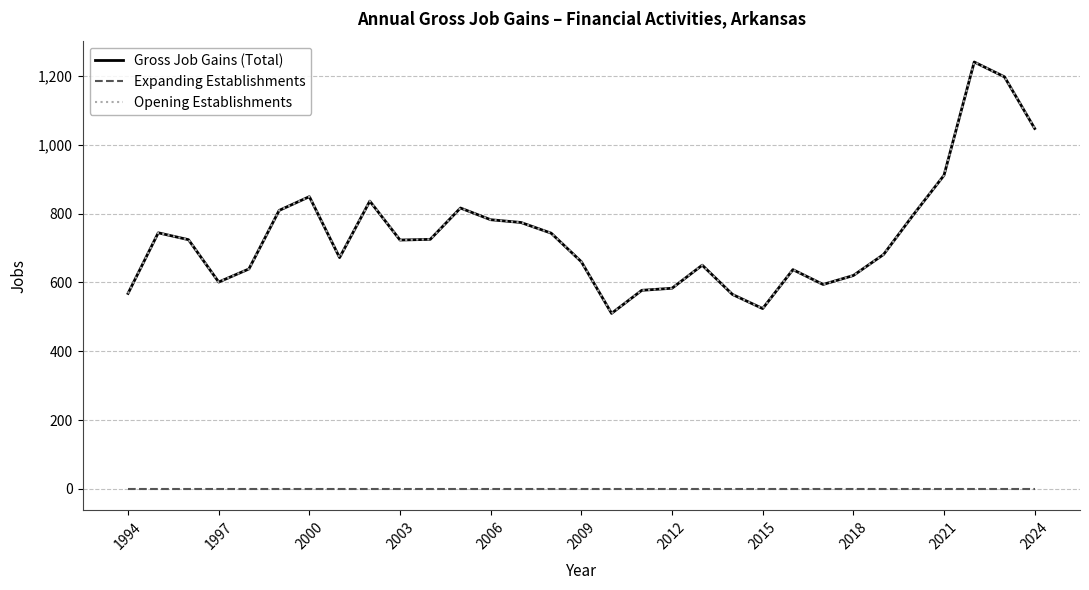

Is this an area chart (filled region under the line)?

No